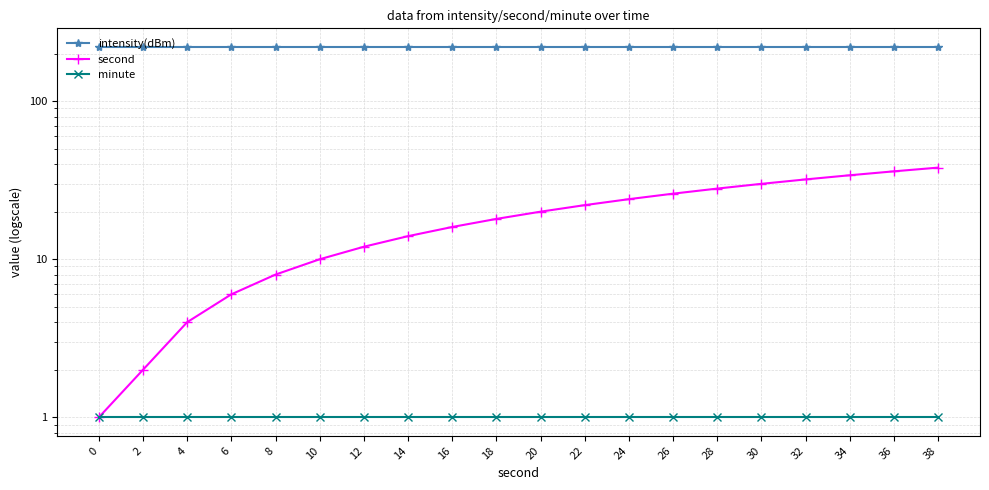

Which has a higher value, 22 or 10?

22